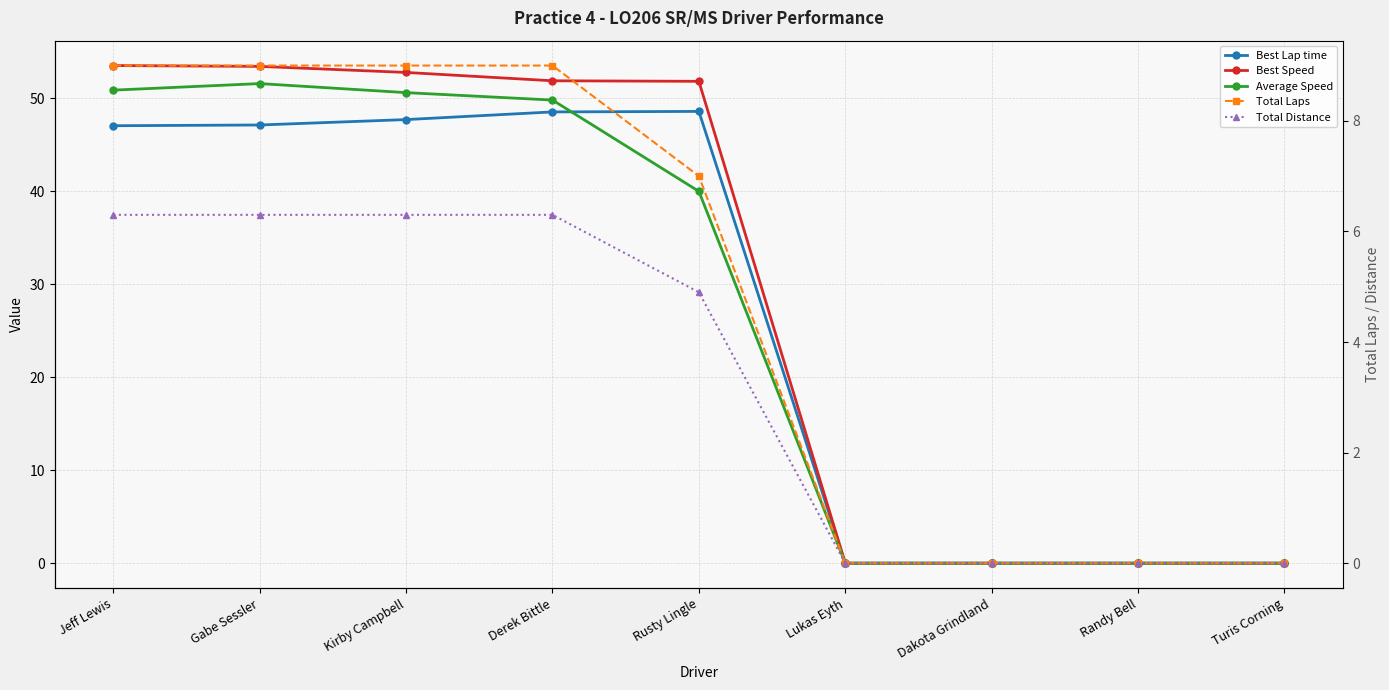

At which category does Average Speed reach its first local peak?

Gabe Sessler